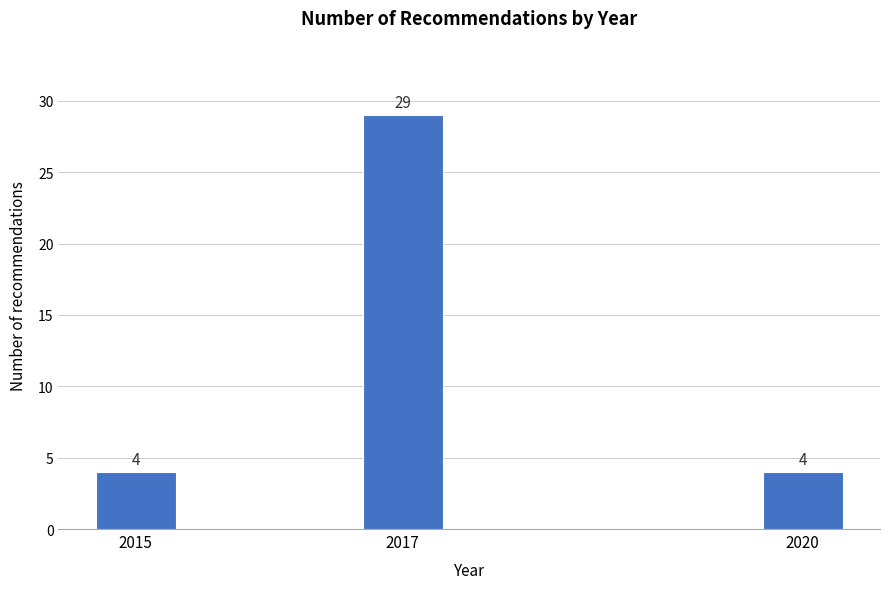

Reading left to right, what are all the values shown in this chart?

4	29	4